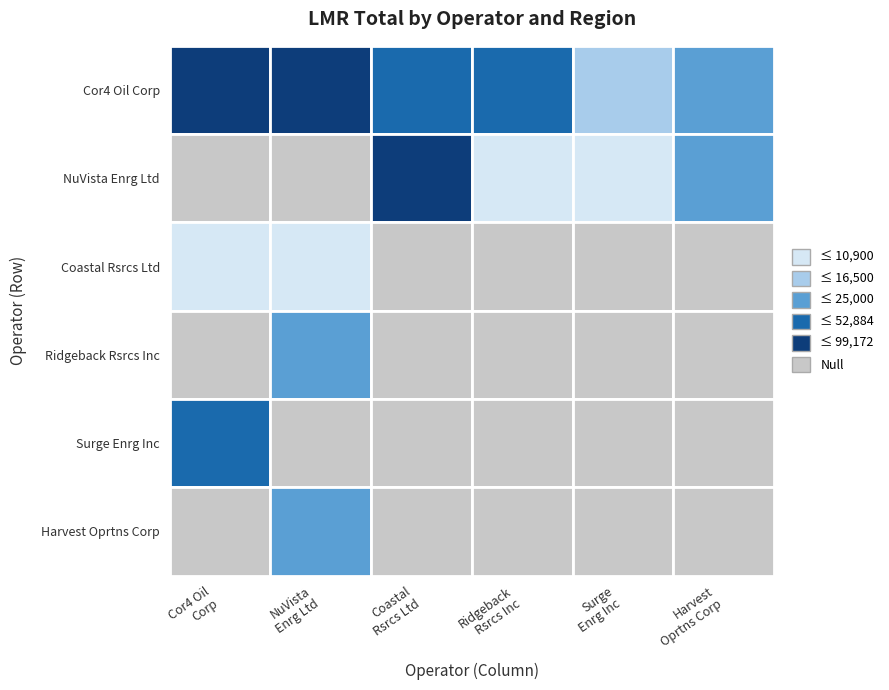

Reading left to right, list all the values displayed in this chart.

Cor4 Oil Corp: SOUTH AB MISC - Cor4=99172	SOUTH AB MISC - NuVista=99172	SOUTH AB MISC - Coastal=52884	SOUTH AB MISC - Ridgeback=38969	SOUTH AB MISC - Surge=16500	SOUTH AB MISC - Harvest=25000
NuVista Enrg Ltd: SOUTH AB MISC - Cor4=0	SOUTH AB MISC - NuVista=0	SOUTH AB MISC - Coastal=70993	SOUTH AB MISC - Ridgeback=10900	SOUTH AB MISC - Surge=10900	SOUTH AB MISC - Harvest=25000
Coastal Rsrcs Ltd: SOUTH AB MISC - Cor4=10900	SOUTH AB MISC - NuVista=10900	SOUTH AB MISC - Coastal=0	SOUTH AB MISC - Ridgeback=0	SOUTH AB MISC - Surge=0	SOUTH AB MISC - Harvest=0
Ridgeback Rsrcs Inc: SOUTH AB MISC - Cor4=0	SOUTH AB MISC - NuVista=25000	SOUTH AB MISC - Coastal=0	SOUTH AB MISC - Ridgeback=0	SOUTH AB MISC - Surge=0	SOUTH AB MISC - Harvest=0
Surge Enrg Inc: SOUTH AB MISC - Cor4=43679	SOUTH AB MISC - NuVista=0	SOUTH AB MISC - Coastal=0	SOUTH AB MISC - Ridgeback=0	SOUTH AB MISC - Surge=0	SOUTH AB MISC - Harvest=0
Harvest Oprtns Corp: SOUTH AB MISC - Cor4=0	SOUTH AB MISC - NuVista=25000	SOUTH AB MISC - Coastal=0	SOUTH AB MISC - Ridgeback=0	SOUTH AB MISC - Surge=0	SOUTH AB MISC - Harvest=0